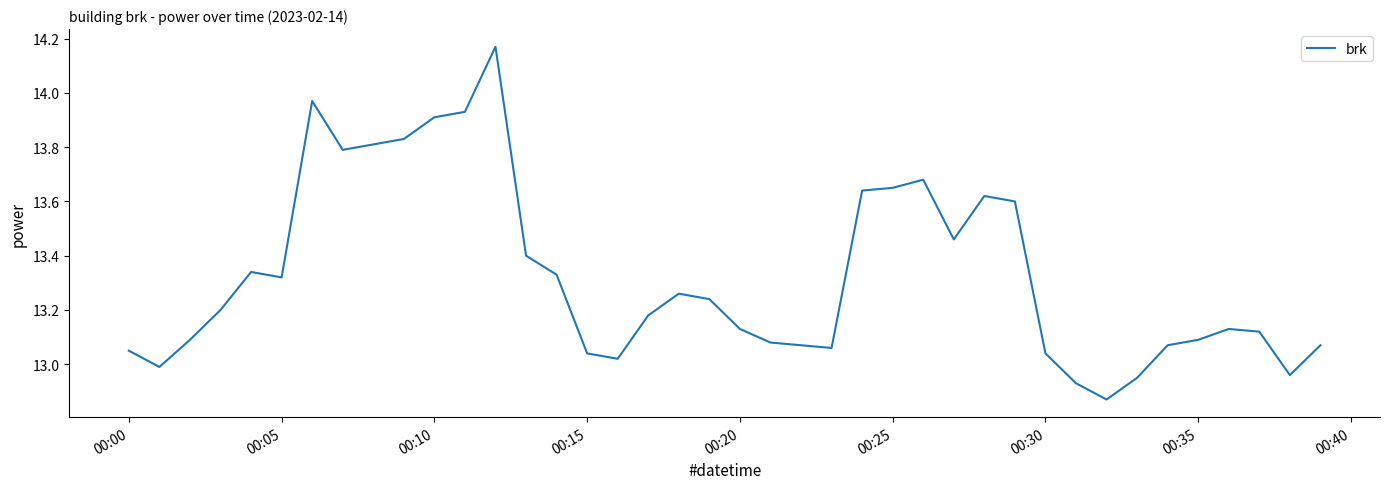

What is the difference between the maximum and minimum values?

1.3